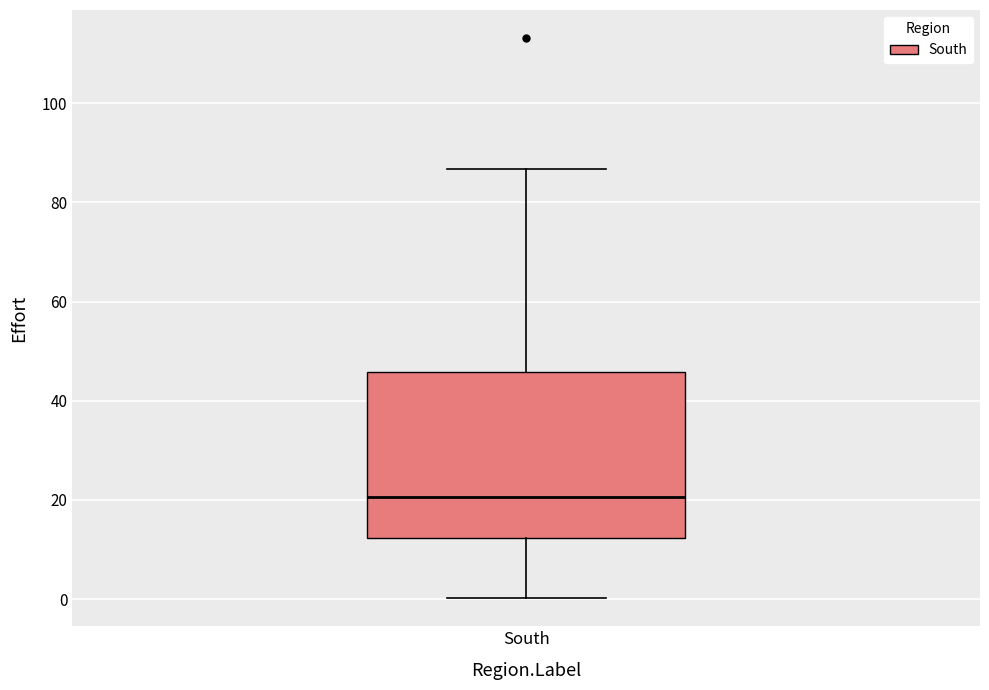

Read this box plot against the y-axis: the position of the median line, the range covered by the box, and the ends of both whiskers. The values are not printed on the chart, so give them approximately, as read against the axis.

median 20, box 12 to 46, whiskers 0 to 86